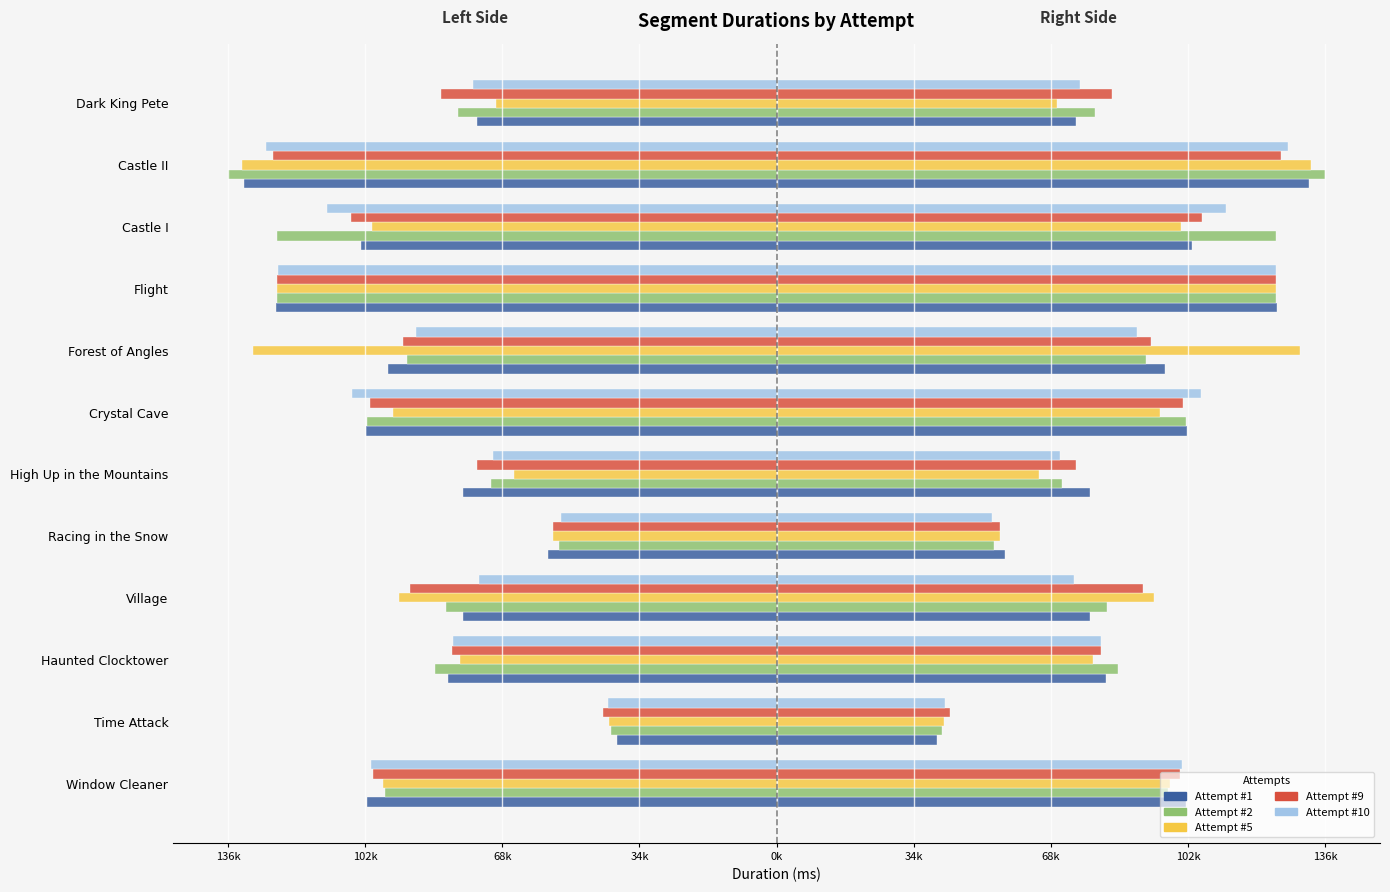

True or false: Attempt #1 has a value of -198827 at Castle II.

False